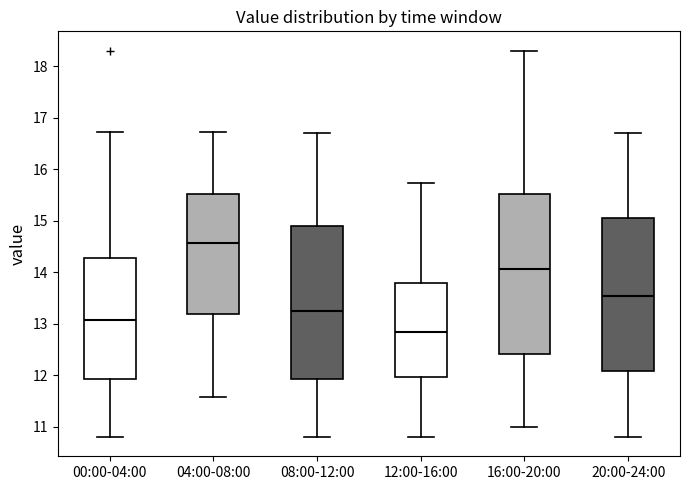

Which box is the tallest, from its lower edge to its upper edge?

16:00-20:00